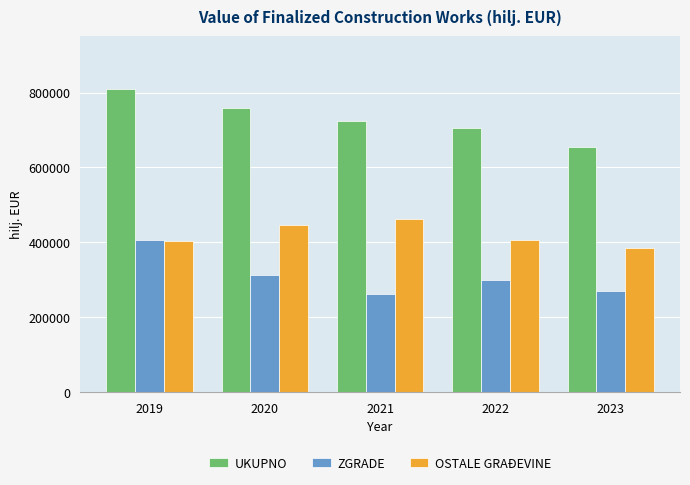

How many bars are there in total?

15